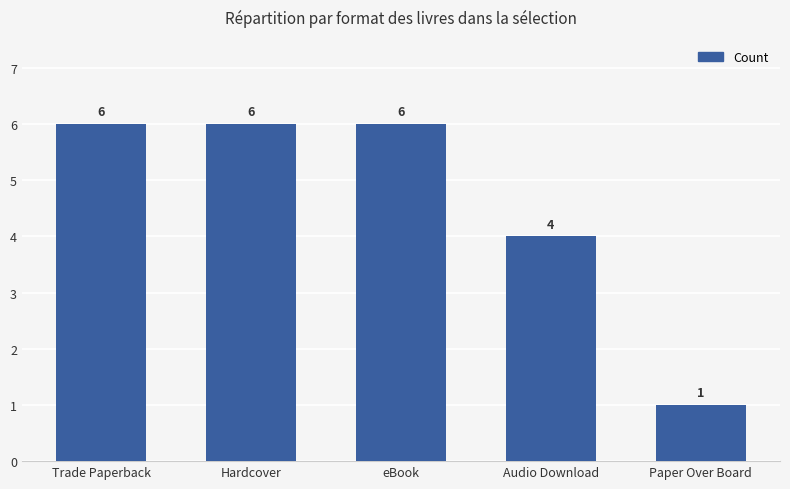

Reading left to right, transcribe all the data shown in this chart.

6	6	6	4	1